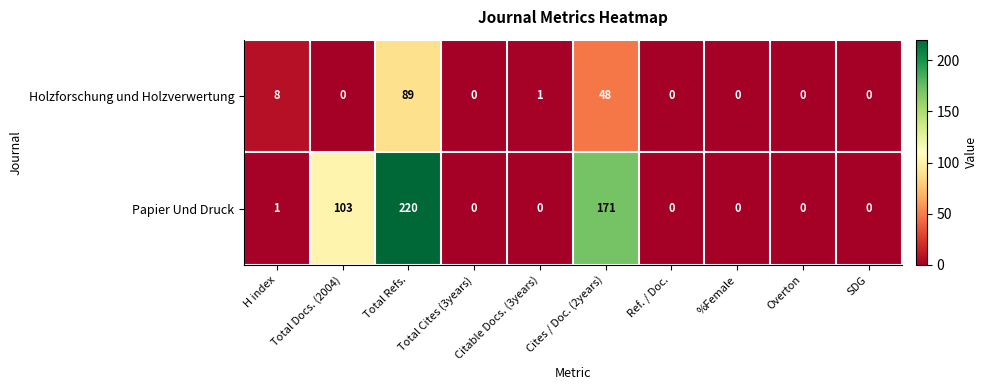

At Citable Docs. (3years), list the series in order from smallest to largest.

Papier Und Druck, Holzforschung und Holzverwertung